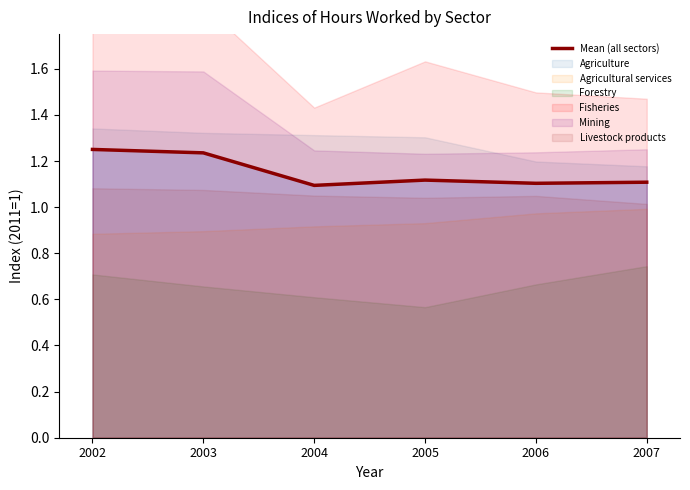

Does the chart display data point markers on the line(s)?

No